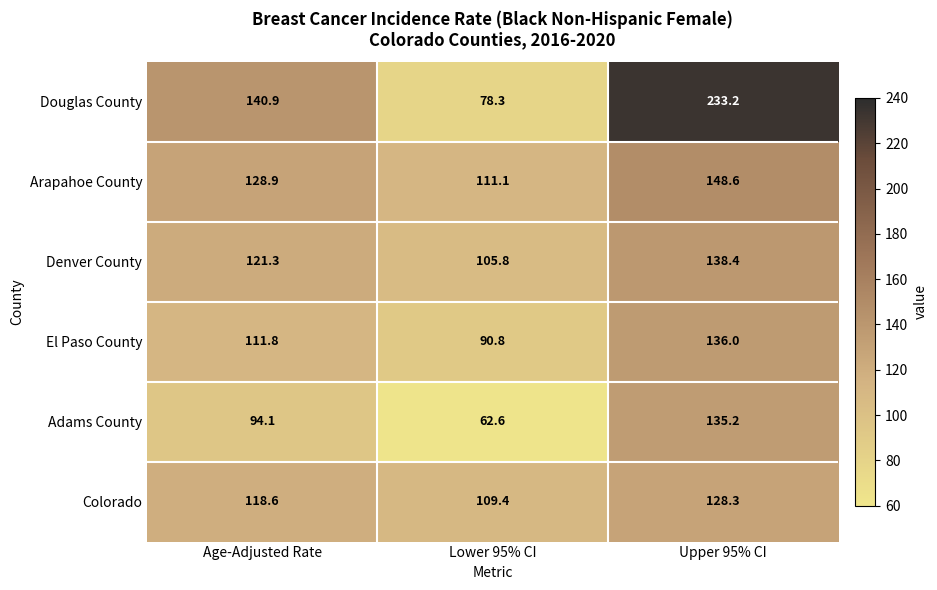

Reading left to right, extract all data points from this chart.

Douglas County: Age-Adjusted Rate=140.9	Lower 95% CI=78.3	Upper 95% CI=233.2
Arapahoe County: Age-Adjusted Rate=128.9	Lower 95% CI=111.1	Upper 95% CI=148.6
Denver County: Age-Adjusted Rate=121.3	Lower 95% CI=105.8	Upper 95% CI=138.4
El Paso County: Age-Adjusted Rate=111.8	Lower 95% CI=90.8	Upper 95% CI=136.0
Adams County: Age-Adjusted Rate=94.1	Lower 95% CI=62.6	Upper 95% CI=135.2
Colorado: Age-Adjusted Rate=118.6	Lower 95% CI=109.4	Upper 95% CI=128.3